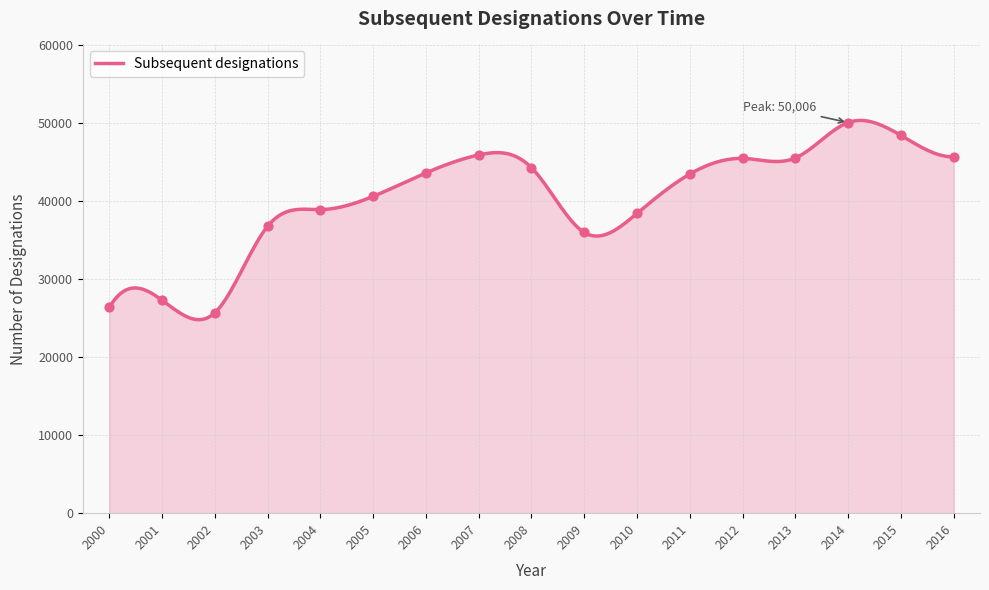

What is the change in value from 2000 to 2011?

+17080